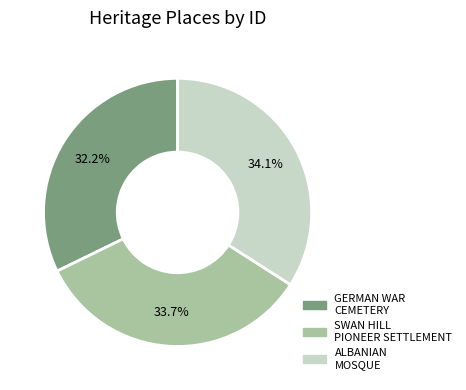

Does any single category account for the majority?

No